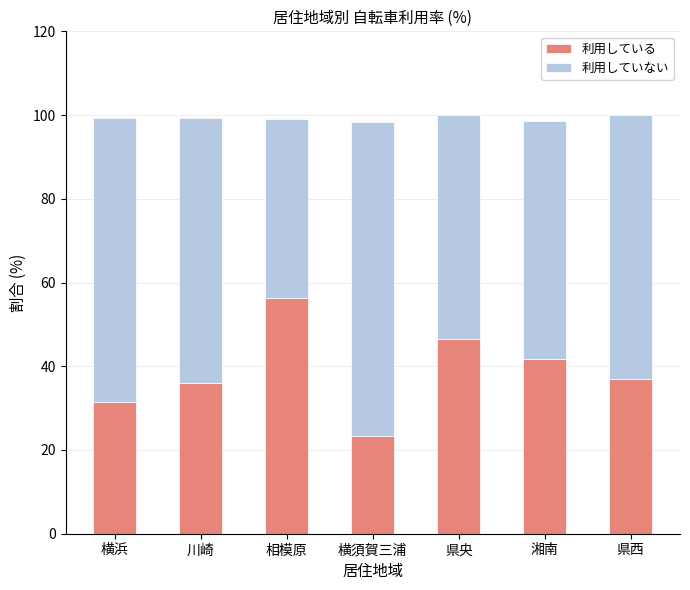

How many categories are shown in the chart?

7